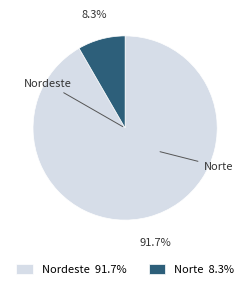

What percentage do Nordeste 91.7% and Norte 8.3% together represent?

100.0%